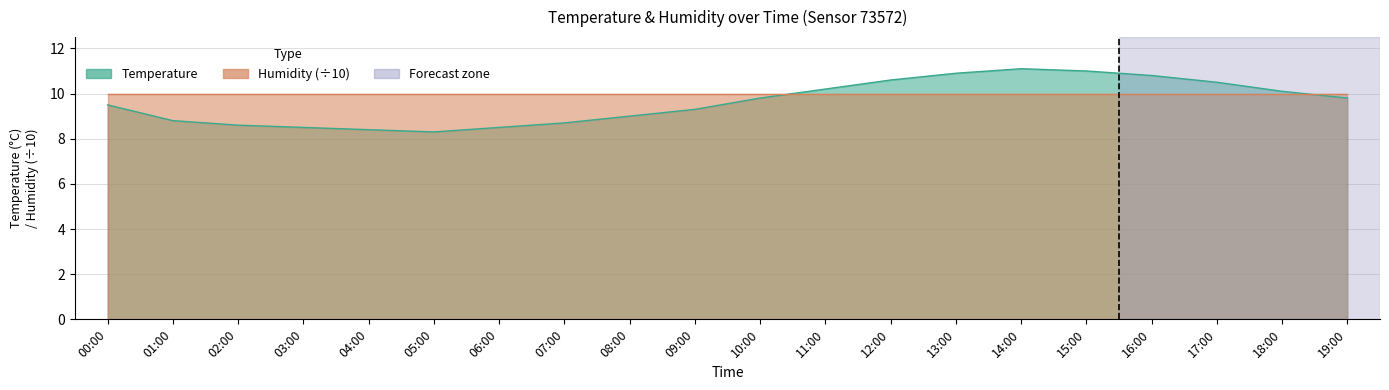

Rank the categories by value from lowest to highest.

05:00, 04:00, 03:00, 06:00, 02:00, 07:00, 01:00, 08:00, 09:00, 00:00, 10:00, 19:00, 18:00, 11:00, 17:00, 12:00, 16:00, 13:00, 15:00, 14:00